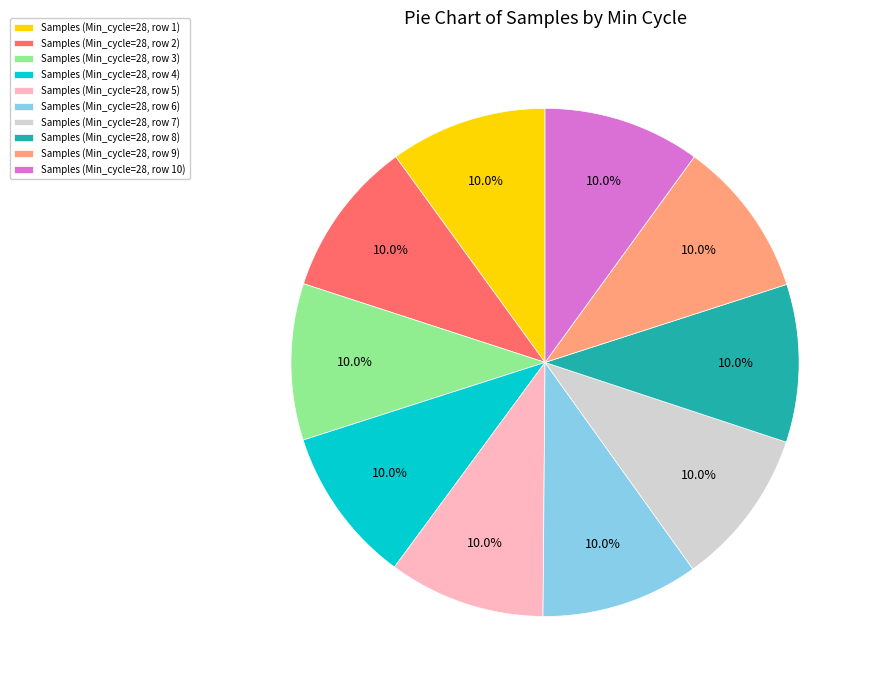

What is the ratio of the value at Samples (Min_cycle=28, row 8) to the value at Samples (Min_cycle=28, row 3)?

1.0